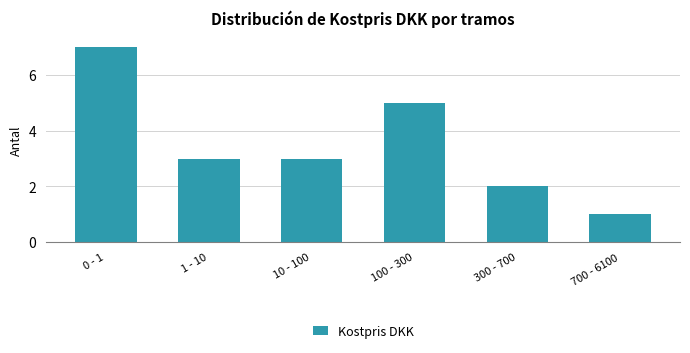

Reading left to right, what are all the values shown in this chart?

7	3	3	5	2	1